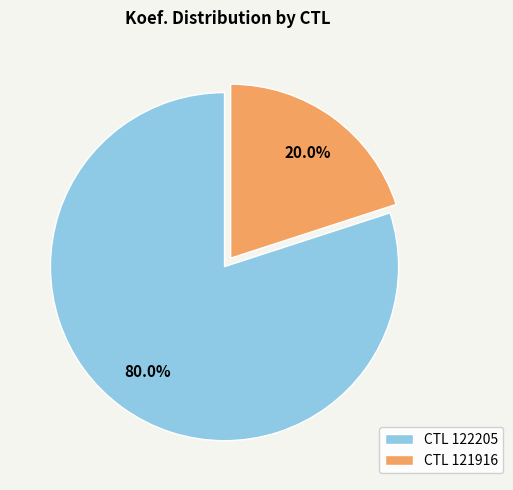

Does CTL 122205 account for over 50% of the chart?

Yes